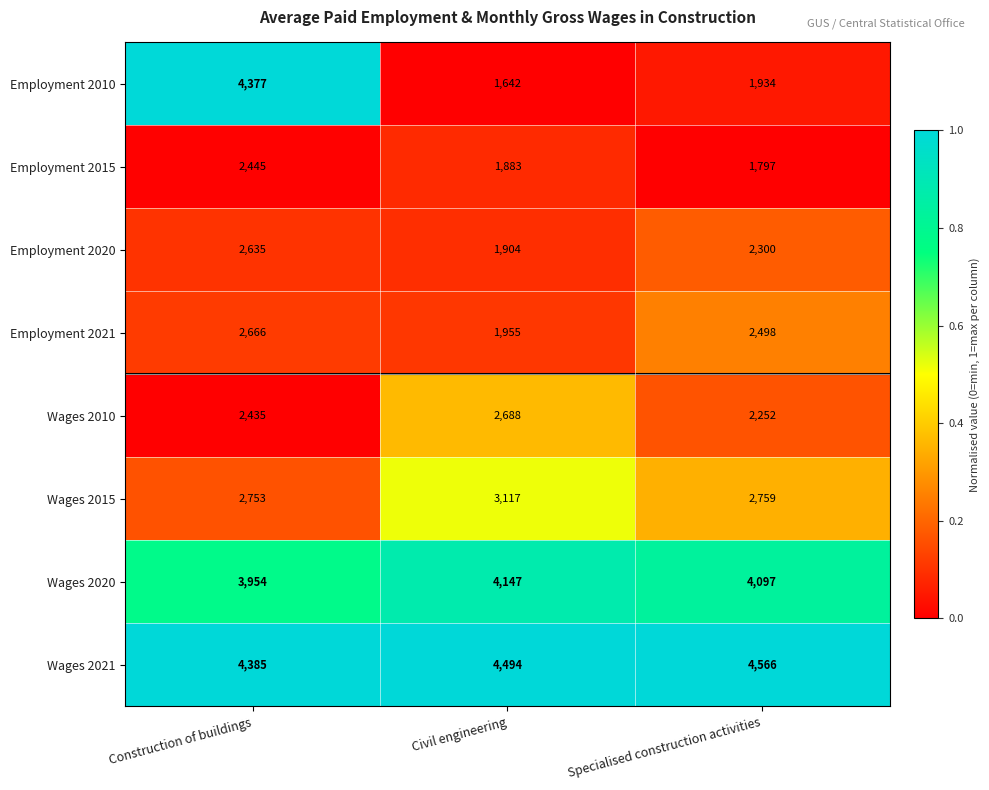

The value of Employment 2021 at Civil engineering is 1955. True or false?

True